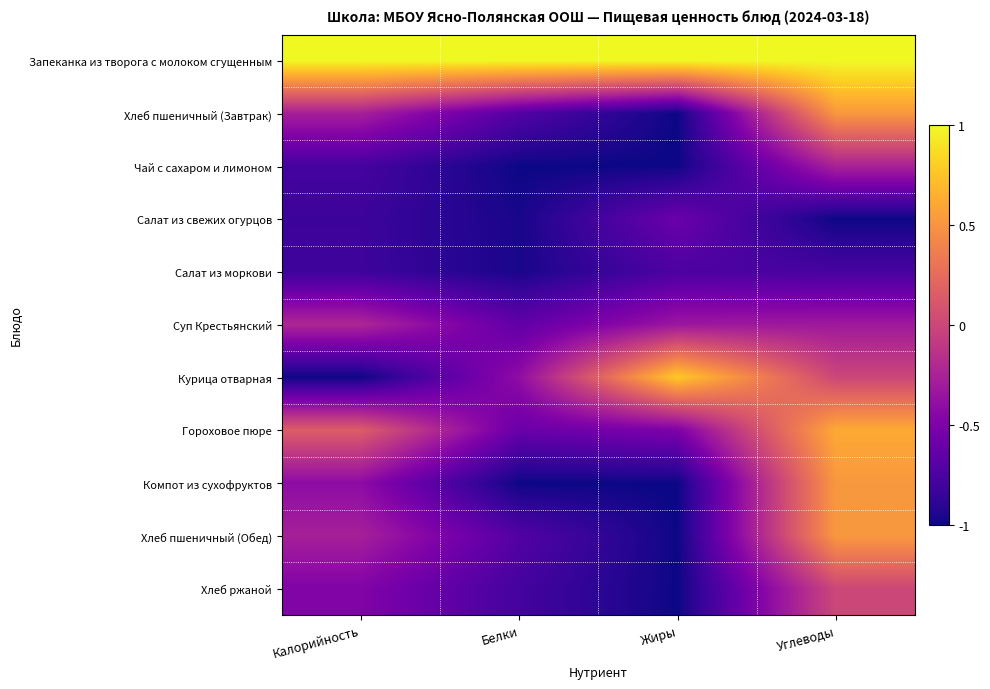

Which series has the largest total across all categories?

Запеканка из творога с молоком сгущенным